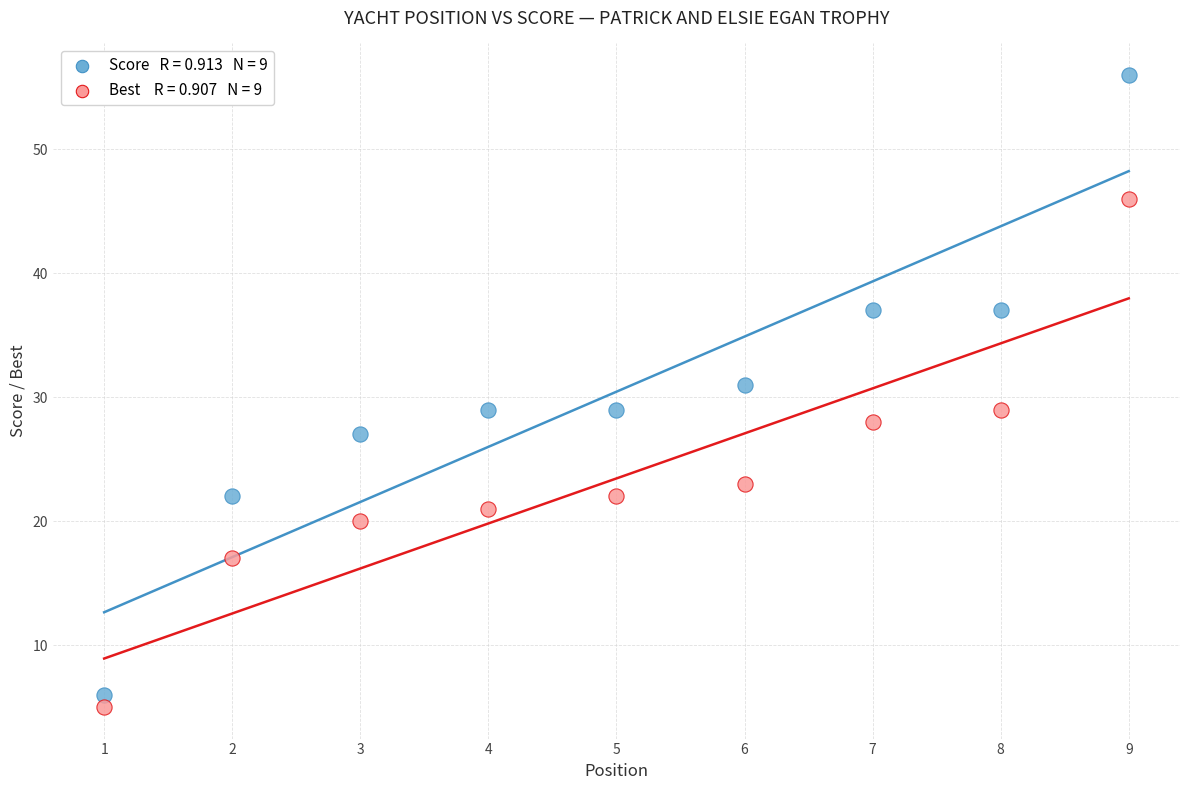

Across all data points, what is the range of Y values (max minus min)?

51